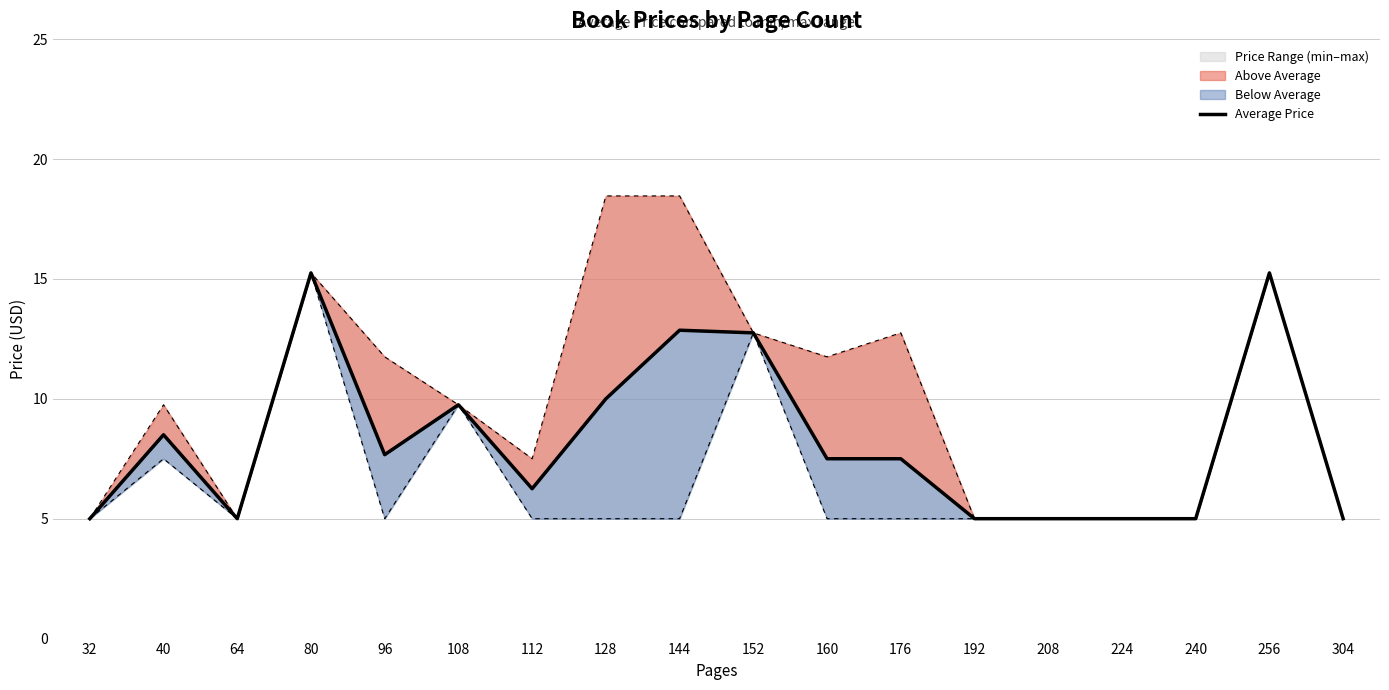

At which label is the value closest to 10?

128